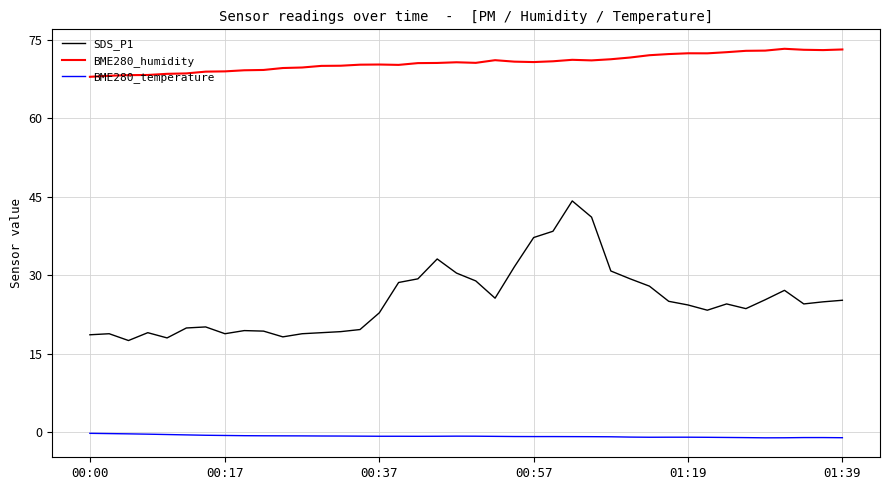

Rank the series by their maximum value, from highest to lowest.

BME280_humidity, SDS_P1, BME280_temperature